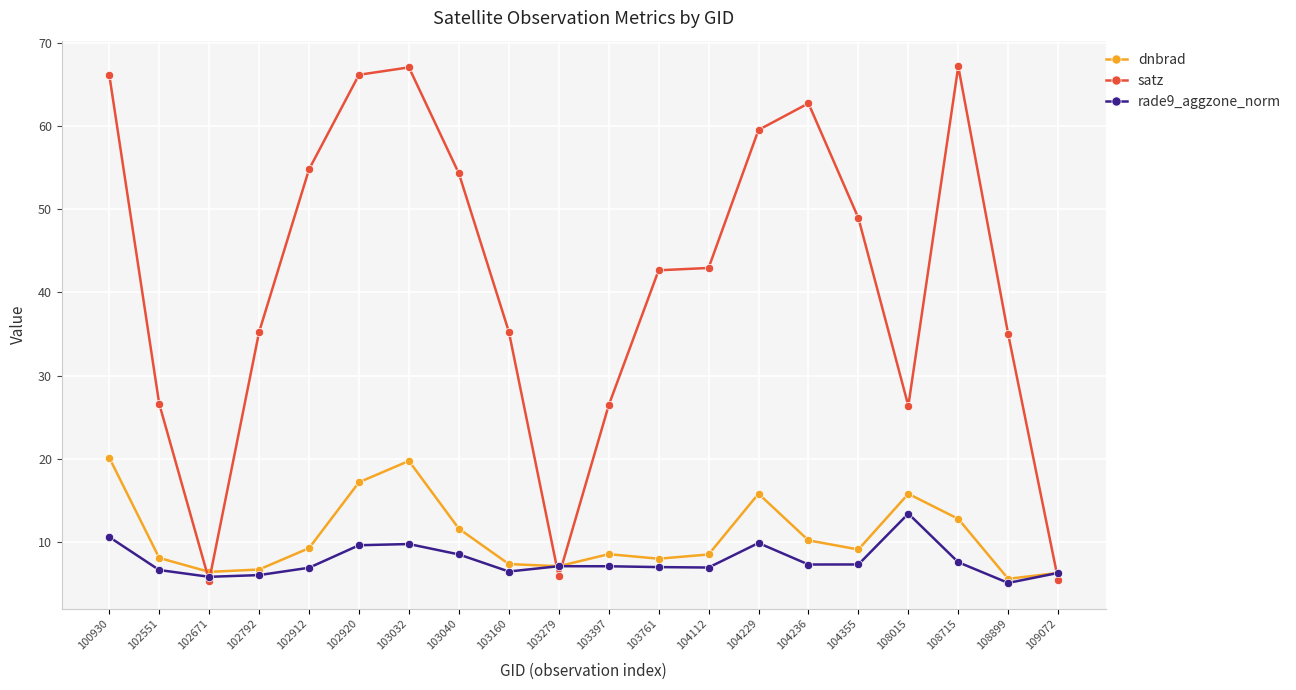

How many interior local valleys does the dnbrad series have?

5